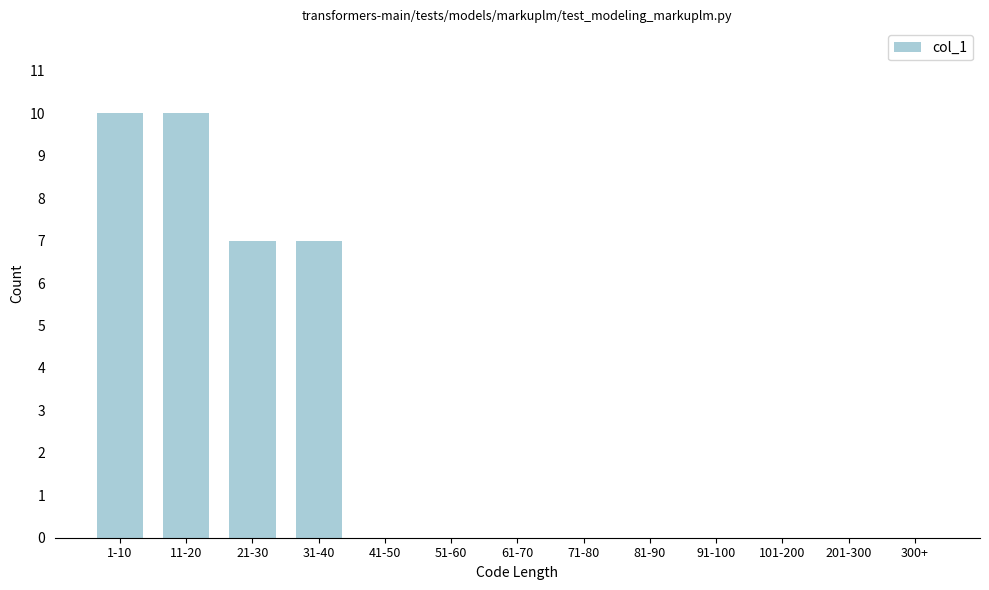

Reading left to right, extract all data points from this chart.

1-10=10	11-20=10	21-30=7	31-40=7	41-50=0	51-60=0	61-70=0	71-80=0	81-90=0	91-100=0	101-200=0	201-300=0	300+=0